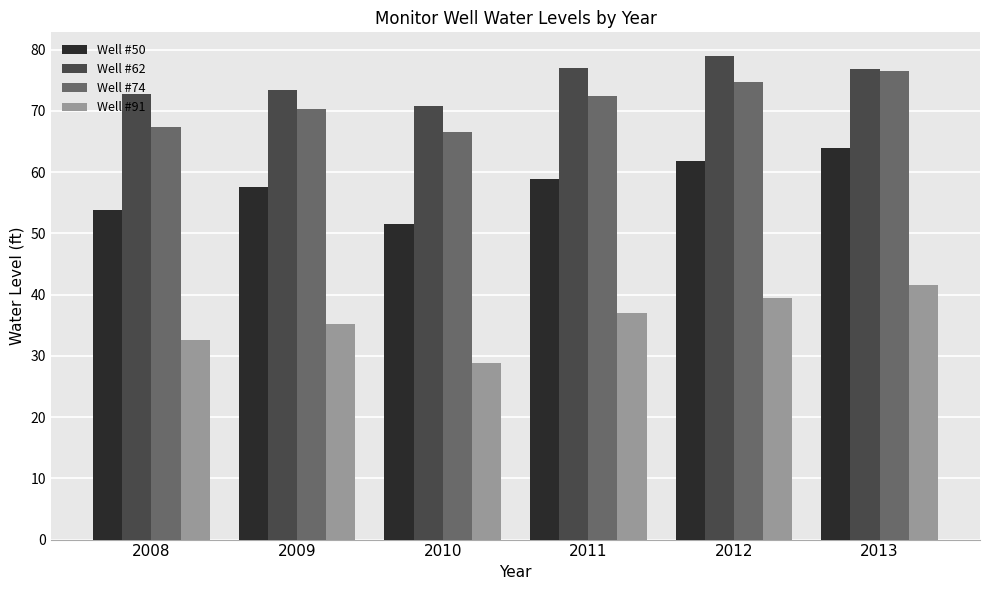

What is the total value across all series at 2011?

245.3